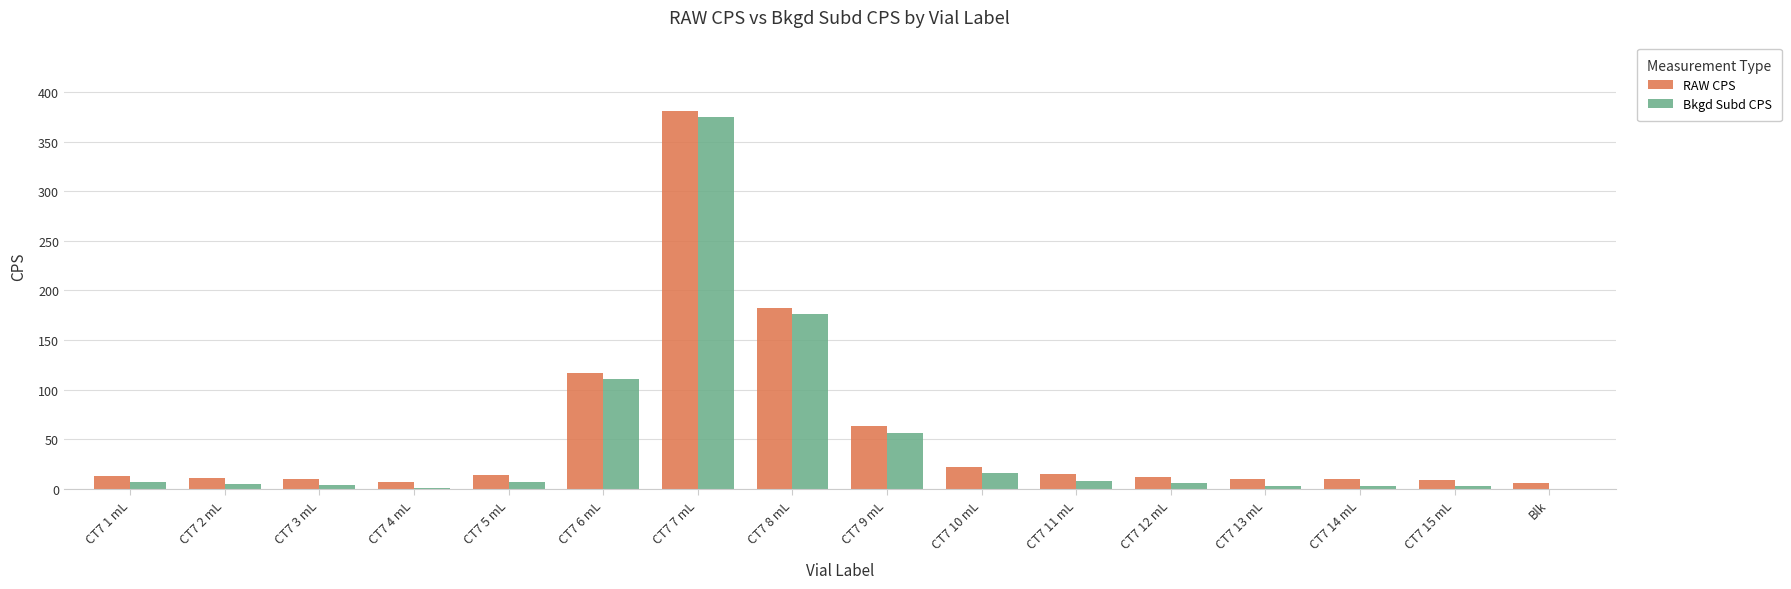

What is the sum of all RAW CPS values?

880.9